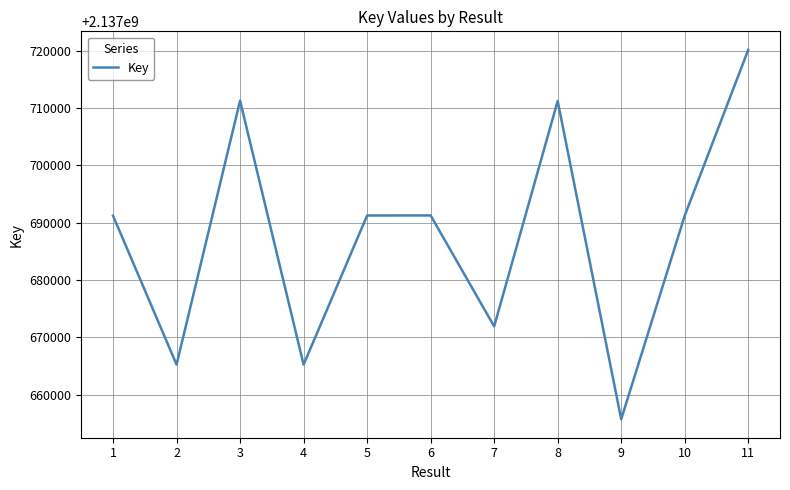

What is the change in value from 2 to 10?

+25976